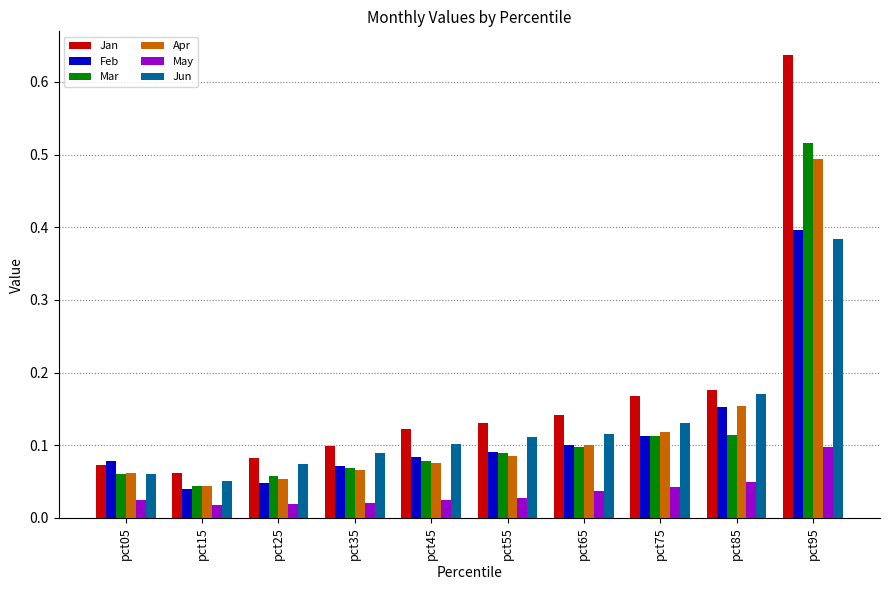

Count the May values in the range 0 to 1.

10